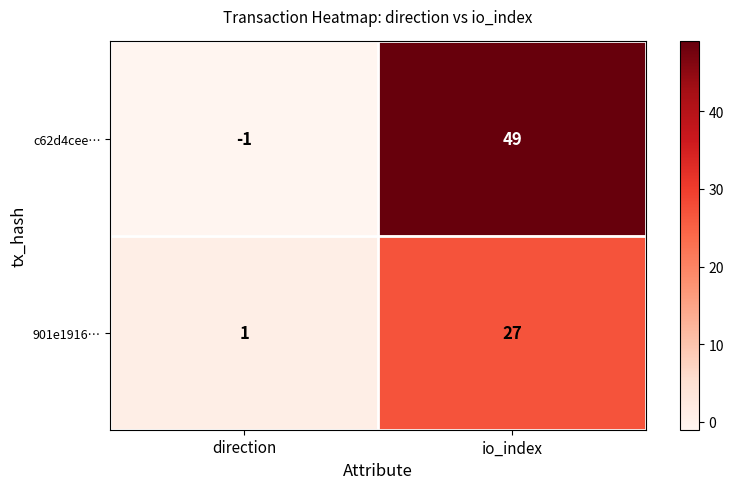

What is the sum of all c62d4cee… values?

48